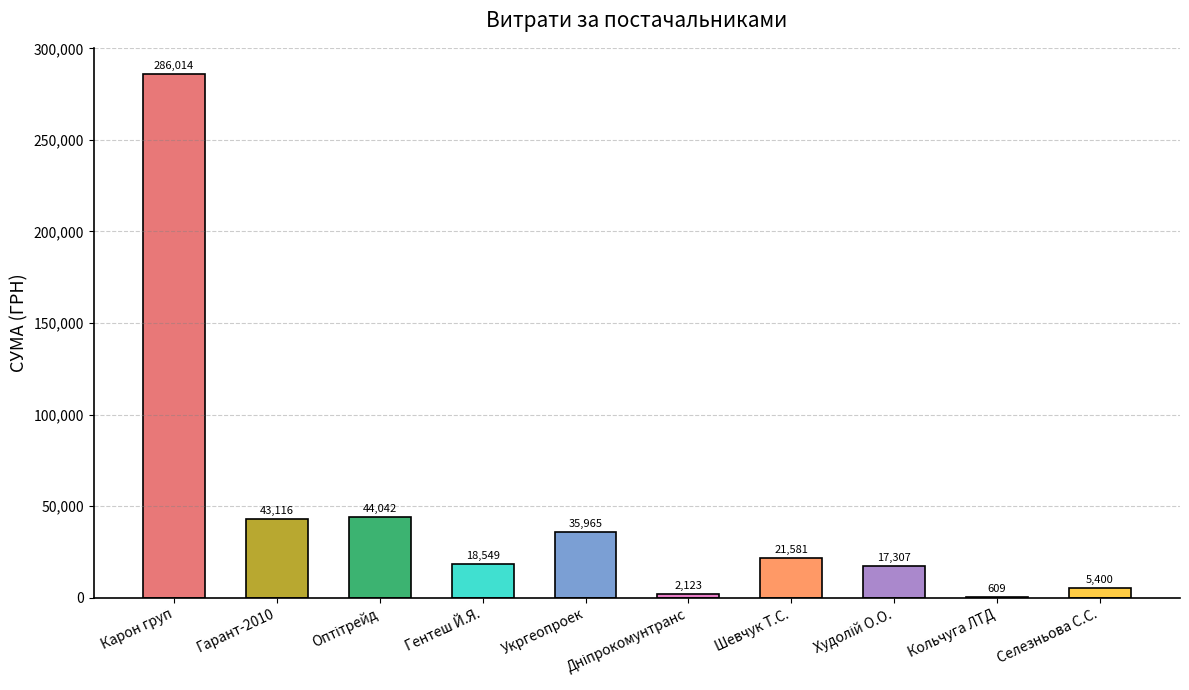

Are the bars horizontal?

No